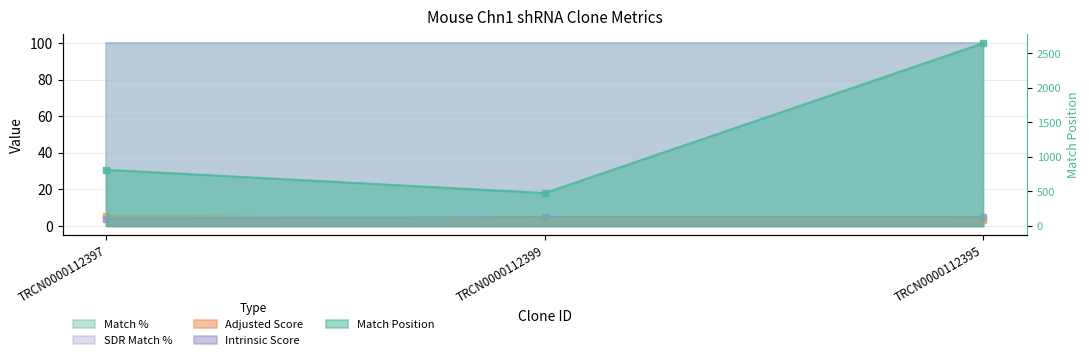

At which label is Intrinsic Score closest to 4?

TRCN0000112397